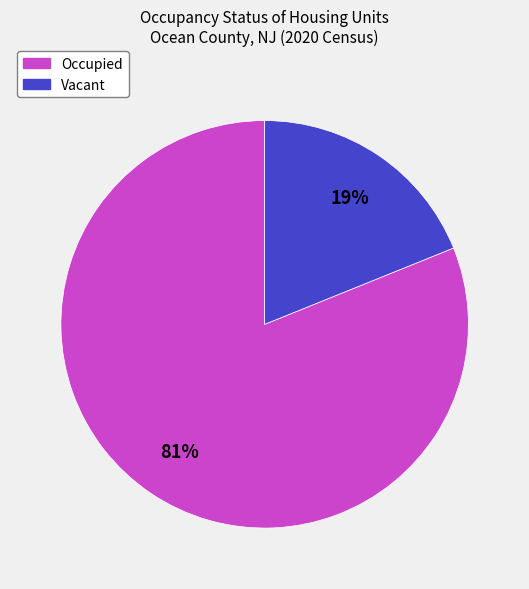

To the nearest percent, what portion does Occupied represent?

81%